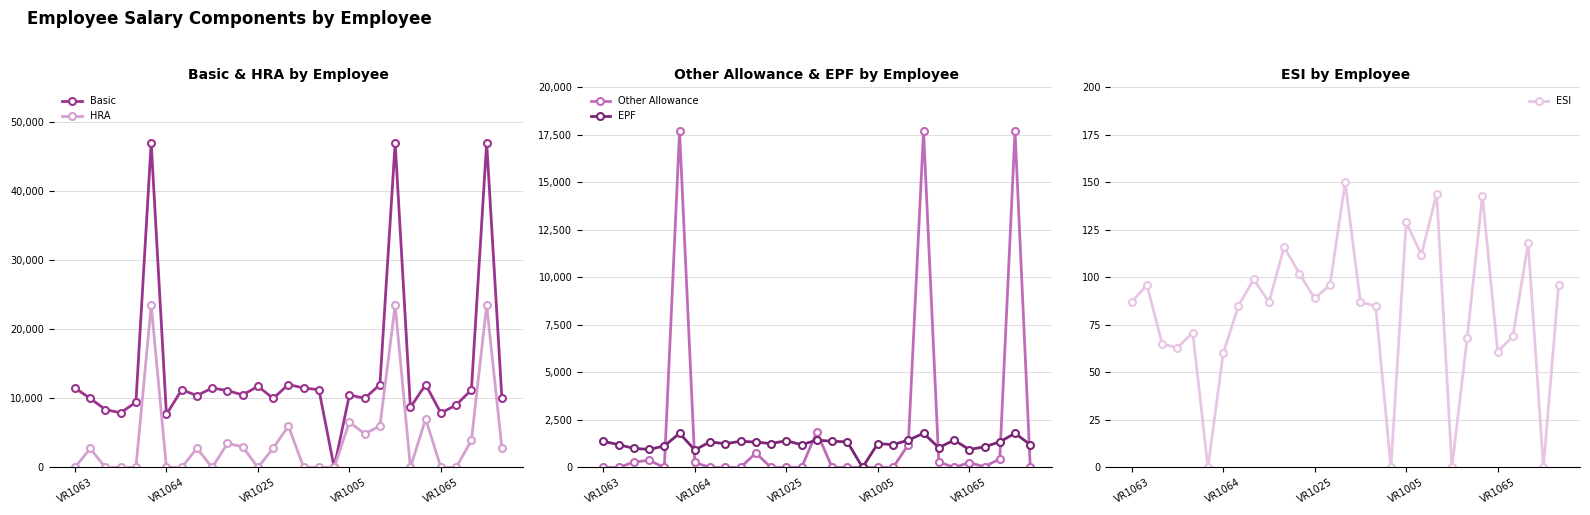

Where is Basic nearest to the value 23500?

14